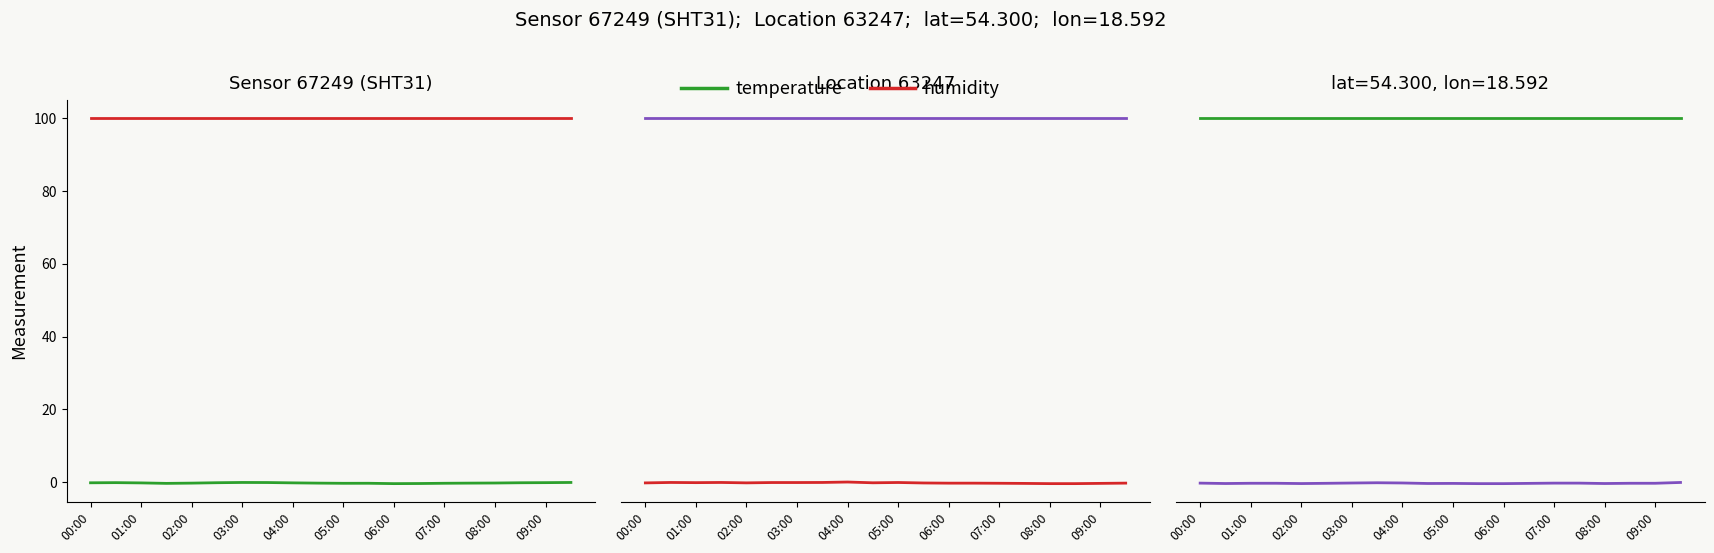

Is it true that temperature equals -0.1 at 01:00?

False